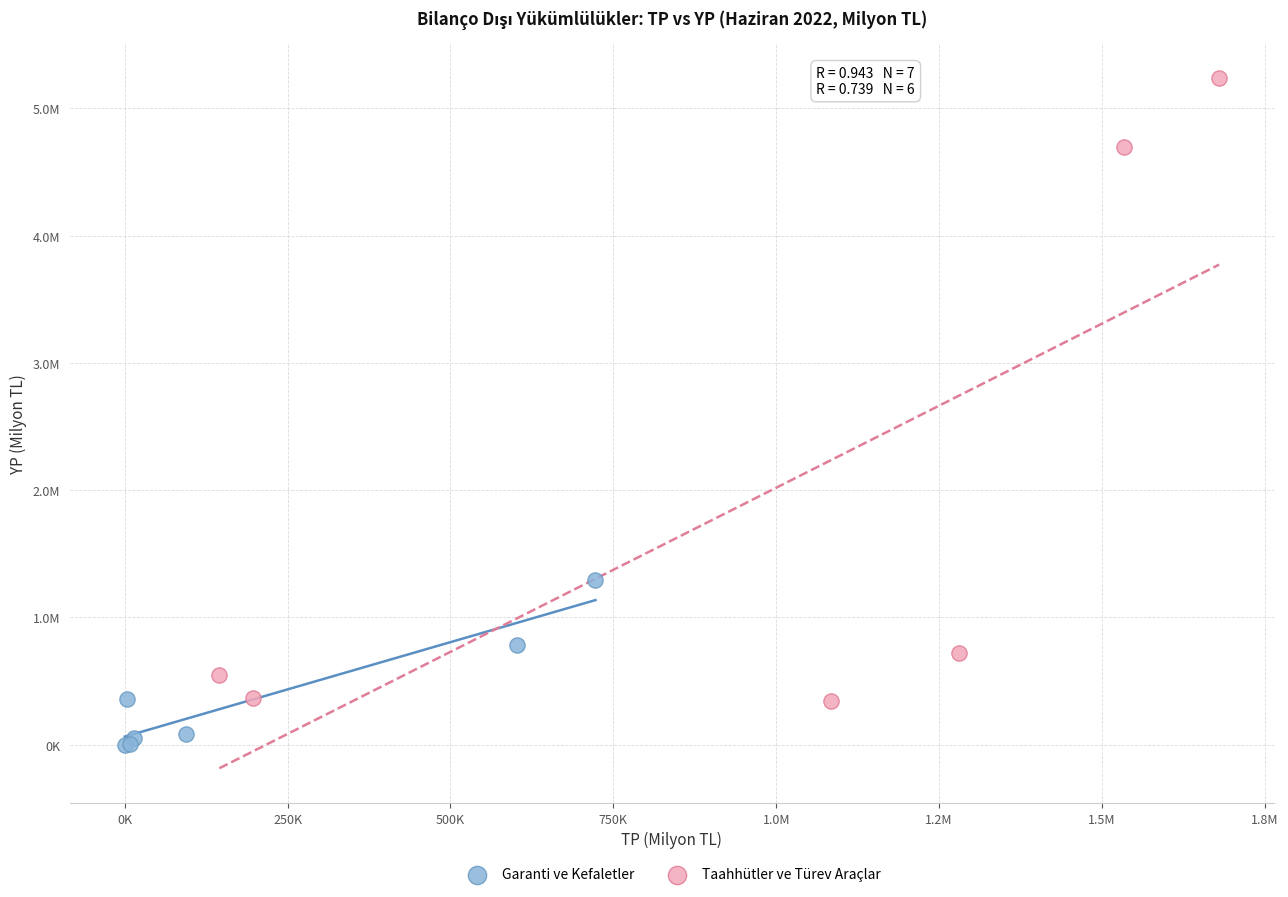

Which series has the widest spread of Y values?

Taahhütler ve Türev Araçlar